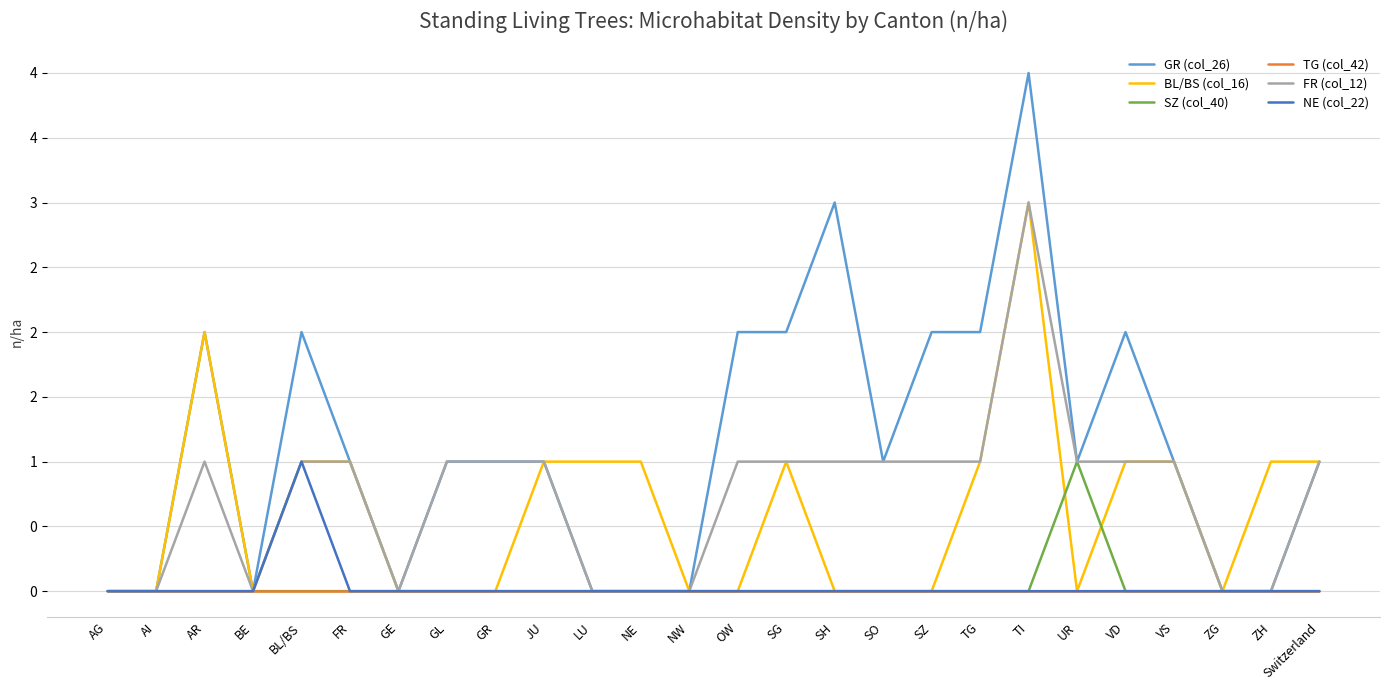

At how many categories does at least one series exceed 0?

20